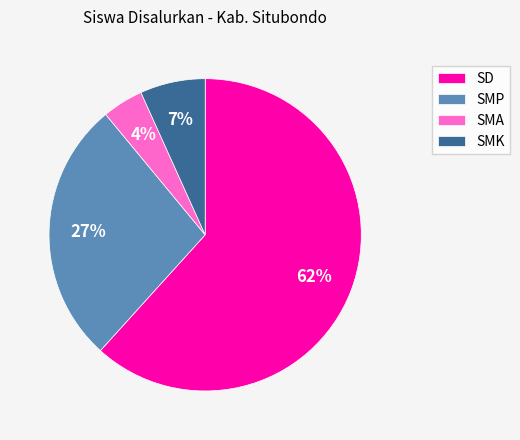

What percentage is the SMK slice, to the nearest percent?

7%